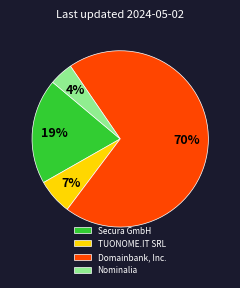

How many segments does this pie chart have?

4